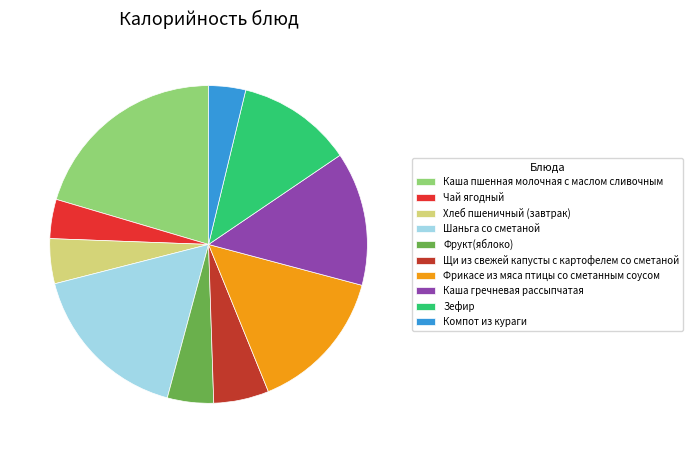

Is the sum of Компот из кураги and Фрукт(яблоко) greater than half?

No